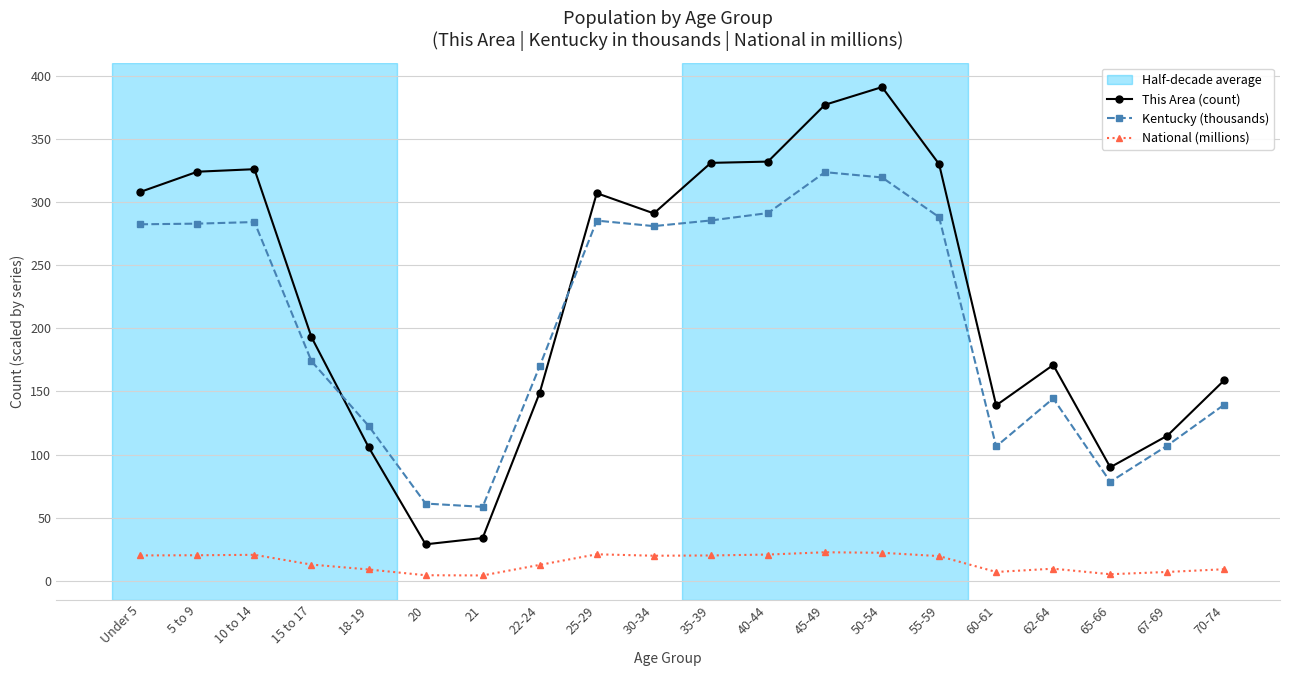

The This Area (count) series shows 66.0 at 15 to 17. True or false?

False